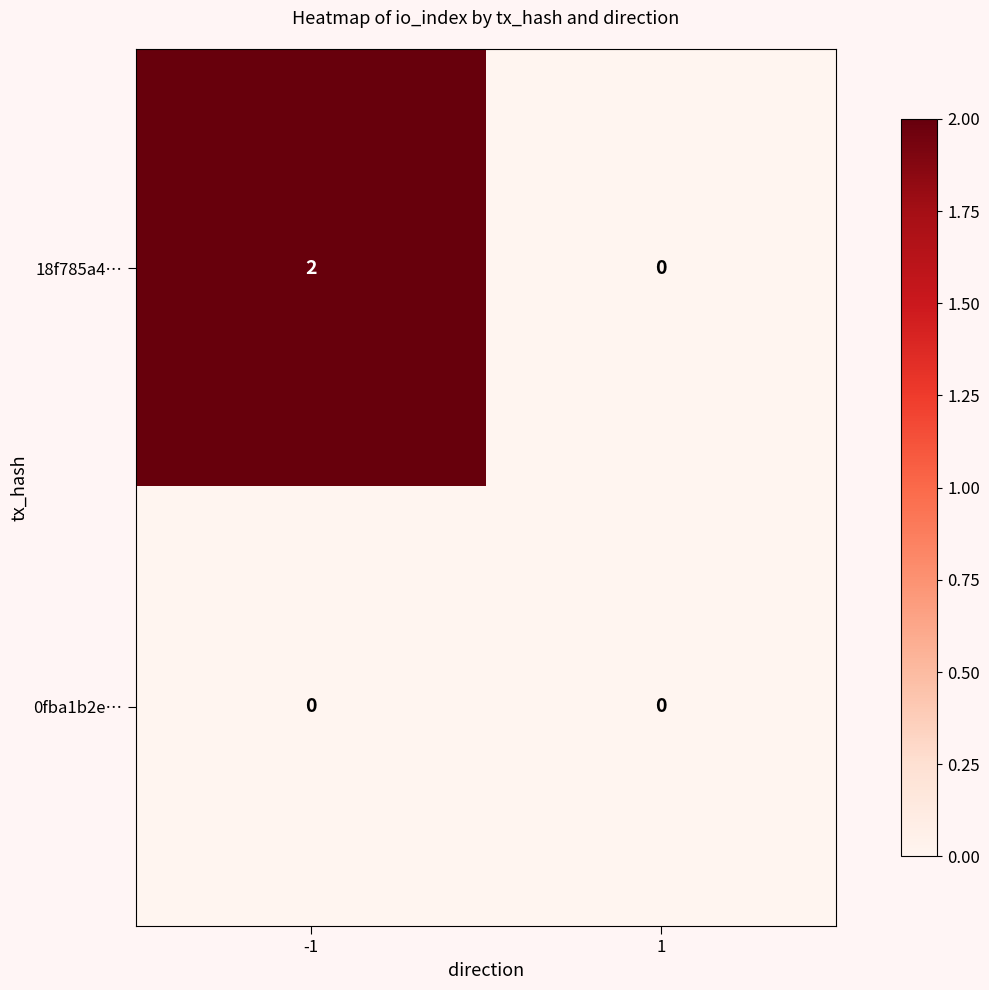

Rank the series by their maximum value, from lowest to highest.

0fba1b2e…, 18f785a4…